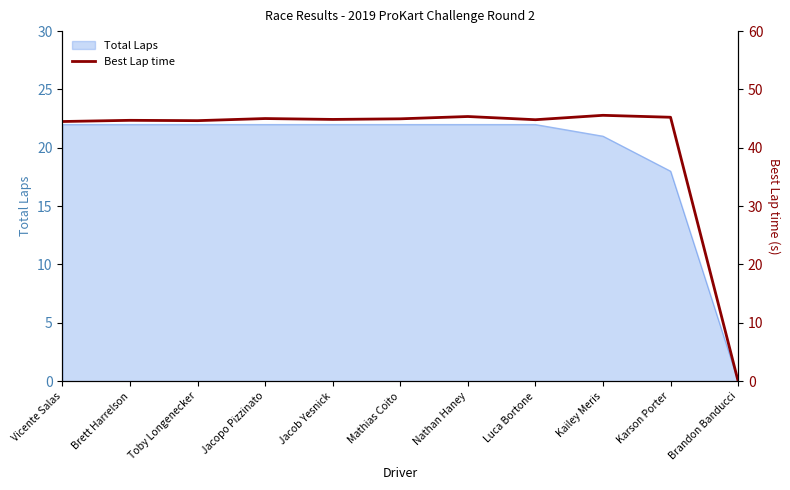

How many data points are above 44?

10